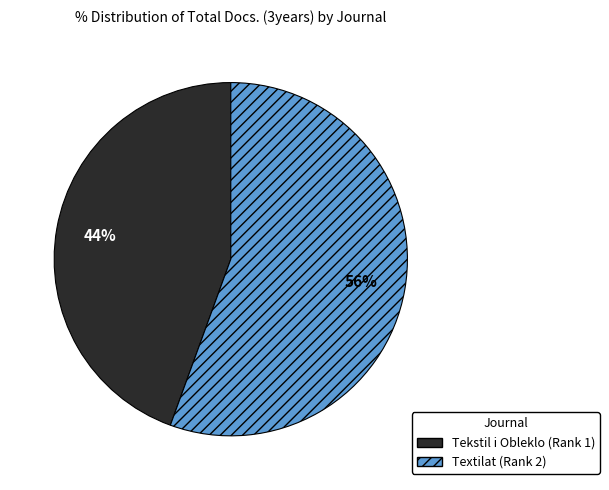

To the nearest percent, what percentage of the pie is Tekstil i Obleklo?

44%